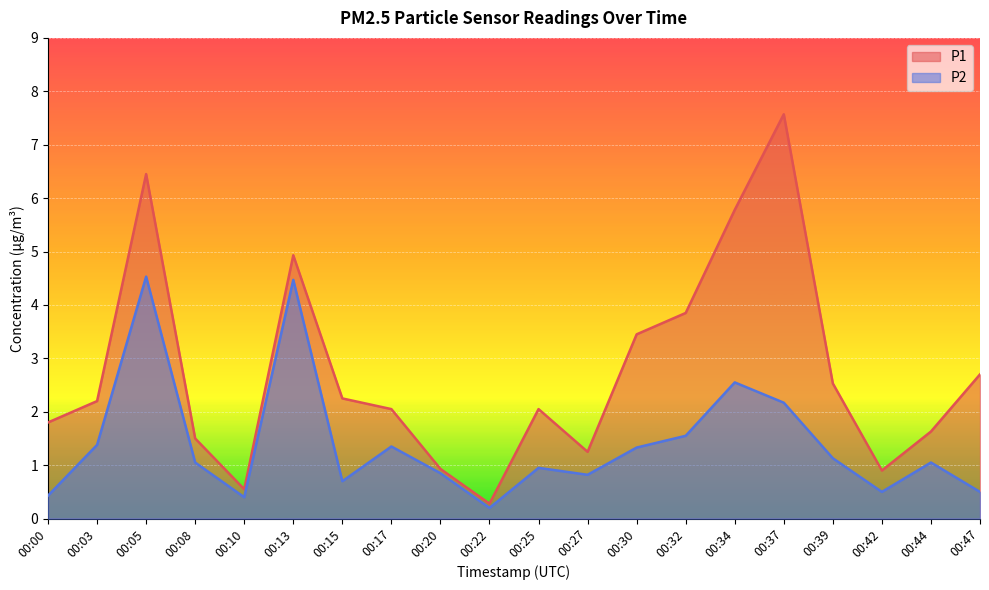

List the series in order of their overall mean, lowest first.

P2, P1